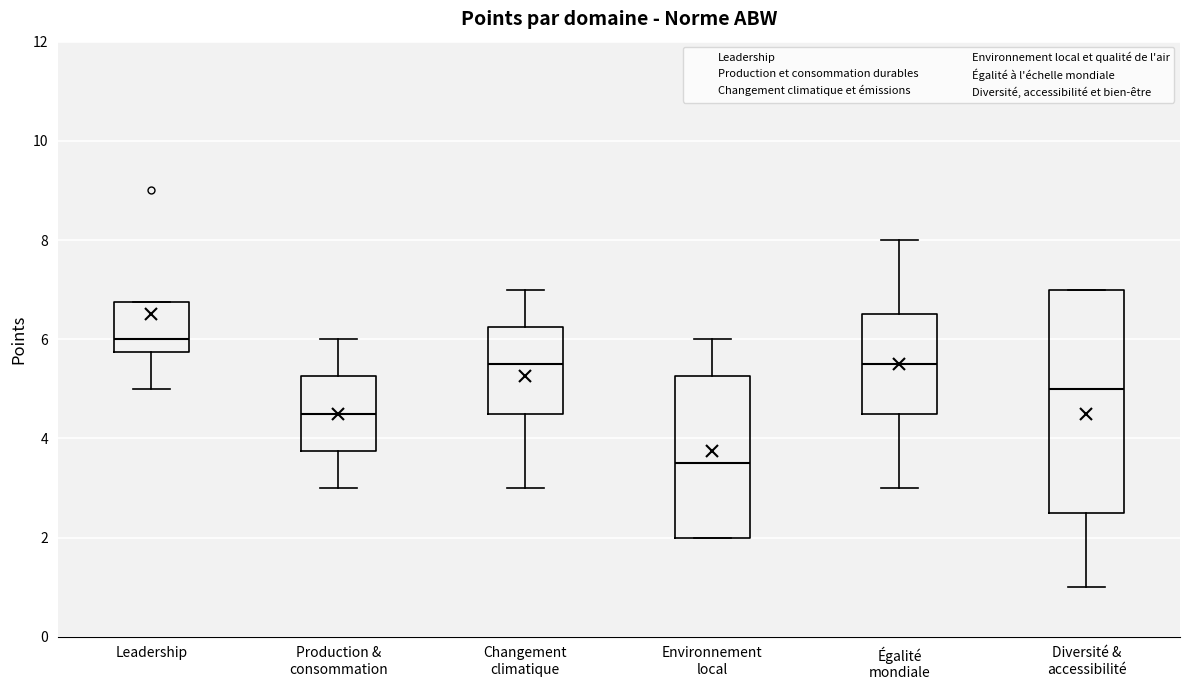

Reading left to right, read every box against the y-axis: the position of its median line, the range the box covers, and the ends of its whiskers. The values are not printed on the chart, so give them approximately, as read against the axis.

Leadership: median 6.0, box 5.8 to 6.8, whiskers 5.0 to 6.8
Production & consommation: median 4.6, box 3.8 to 5.2, whiskers 3.0 to 6.0
Changement climatique: median 5.6, box 4.6 to 6.2, whiskers 3.0 to 7.0
Environnement local: median 3.6, box 2.0 to 5.2, whiskers 2.0 to 6.0
Égalité mondiale: median 5.6, box 4.6 to 6.6, whiskers 3.0 to 8.0
Diversité & accessibilité: median 5.0, box 2.6 to 7.0, whiskers 1.0 to 7.0